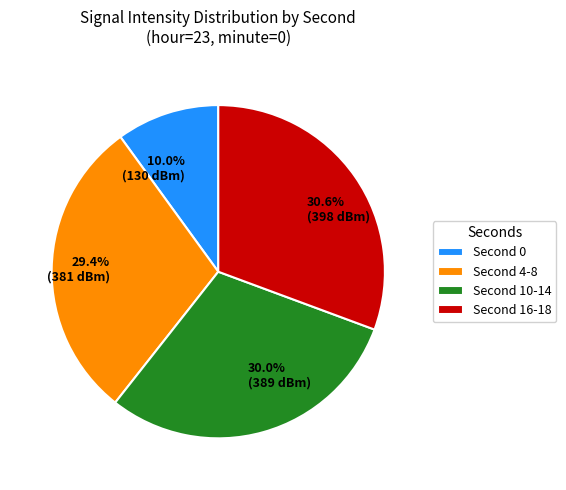

How many slices are in this pie chart?

4